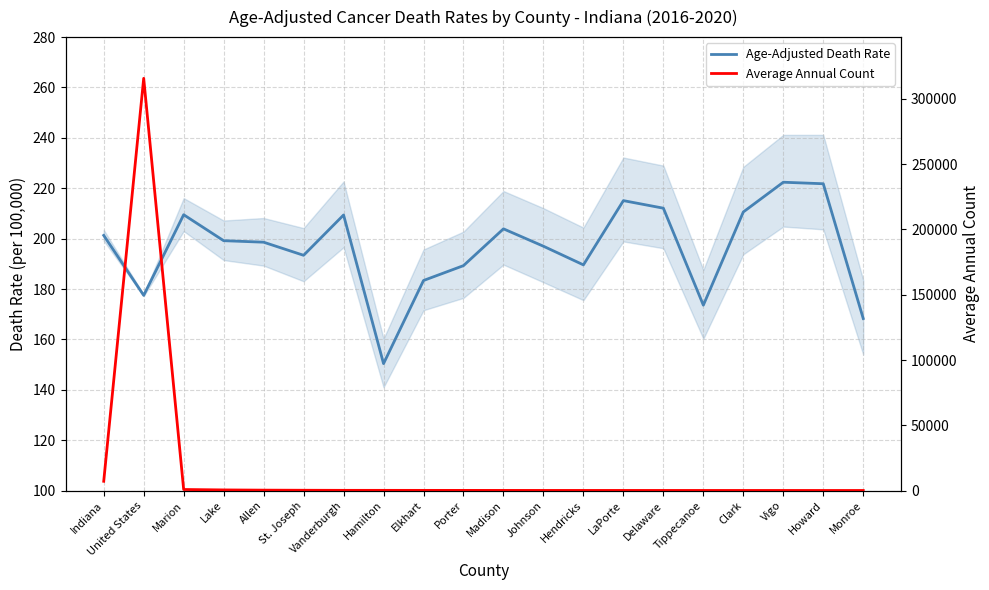

Rank the series at Hamilton from lowest to highest value.

Age-Adjusted Death Rate, Average Annual Count